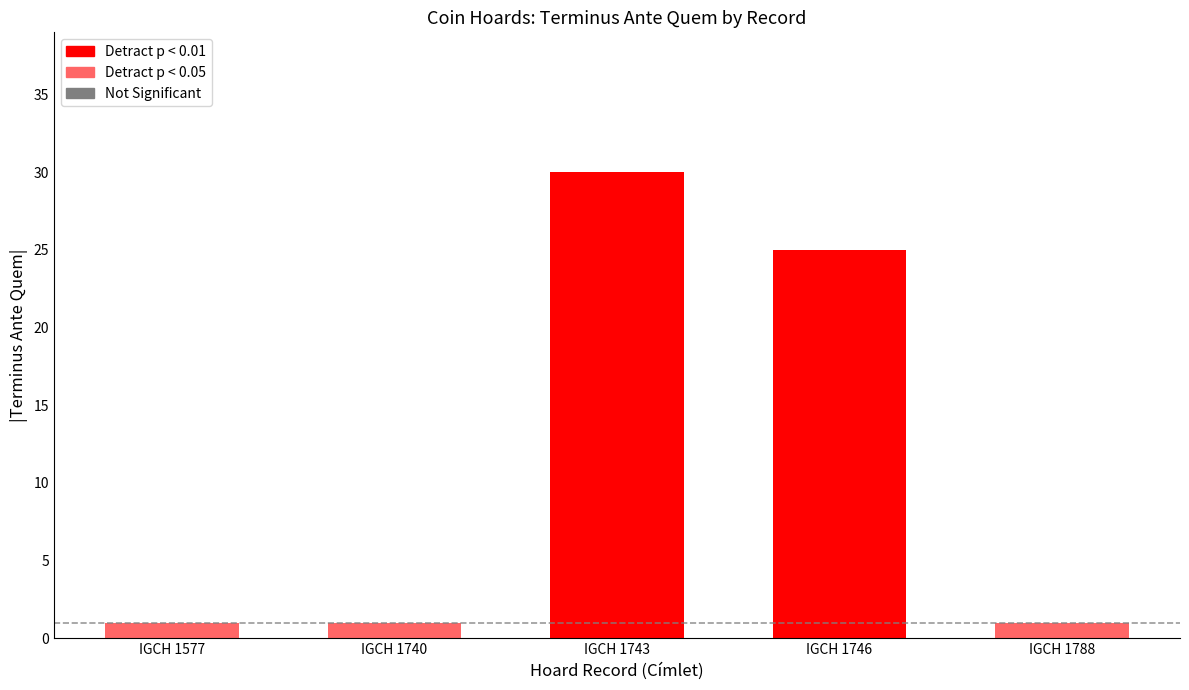

The chart shows a value of 30 at IGCH 1743. True or false?

True